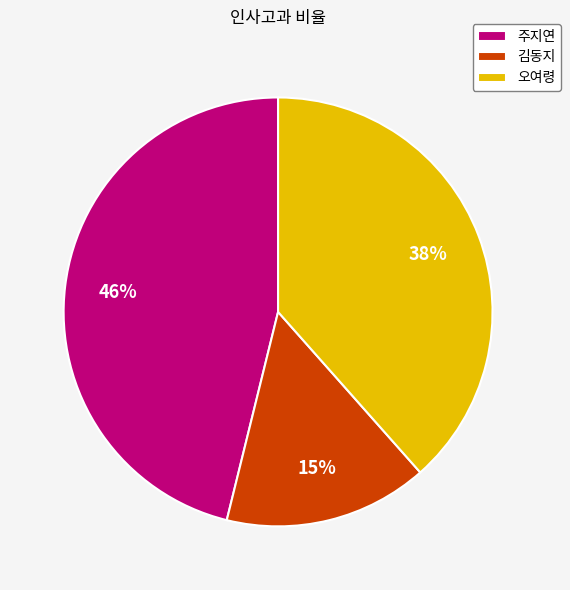

Is it true that 오여령 is 50% of the pie?

False